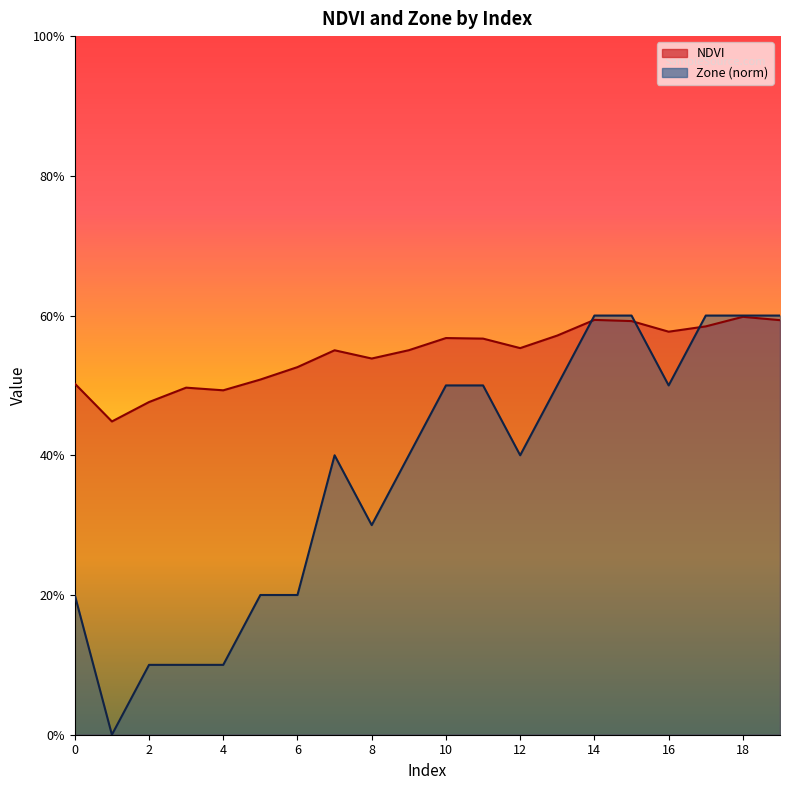

Which series has the widest spread of values?

Zone (norm)